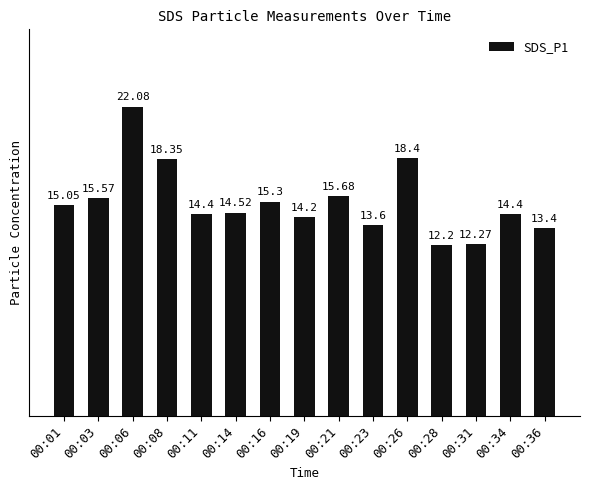

At which label is the value closest to 17?

00:21